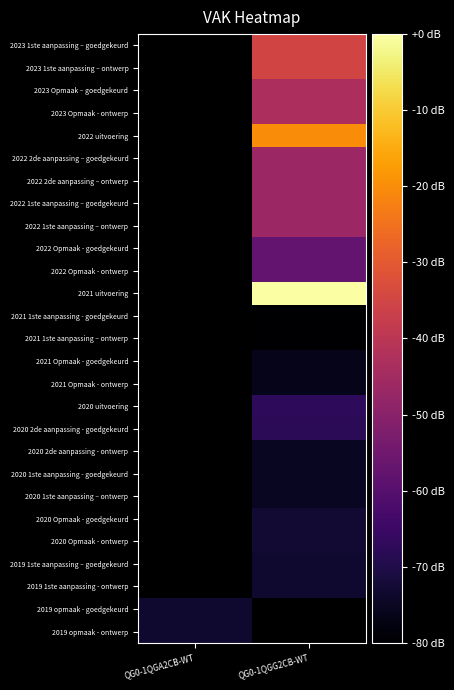

Between QG0-1QGA2CB-WT and QG0-1QGG2CB-WT, which is larger?

QG0-1QGG2CB-WT